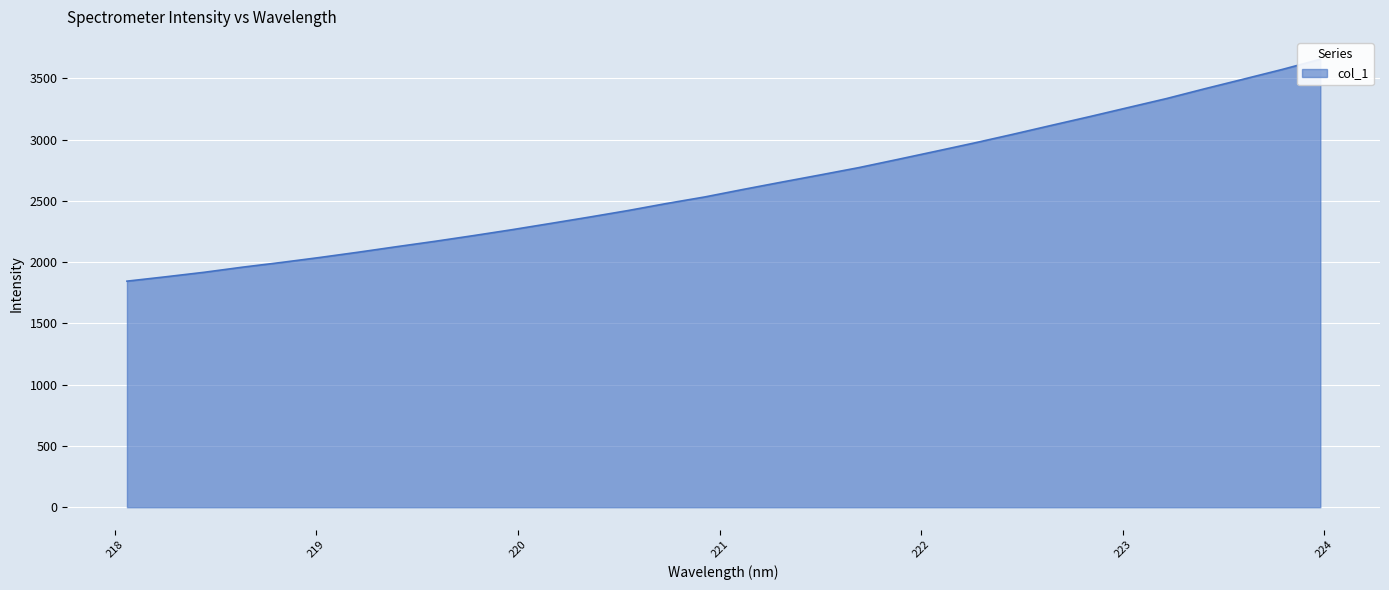

What is the label of the 6th point from the left?

219.0156